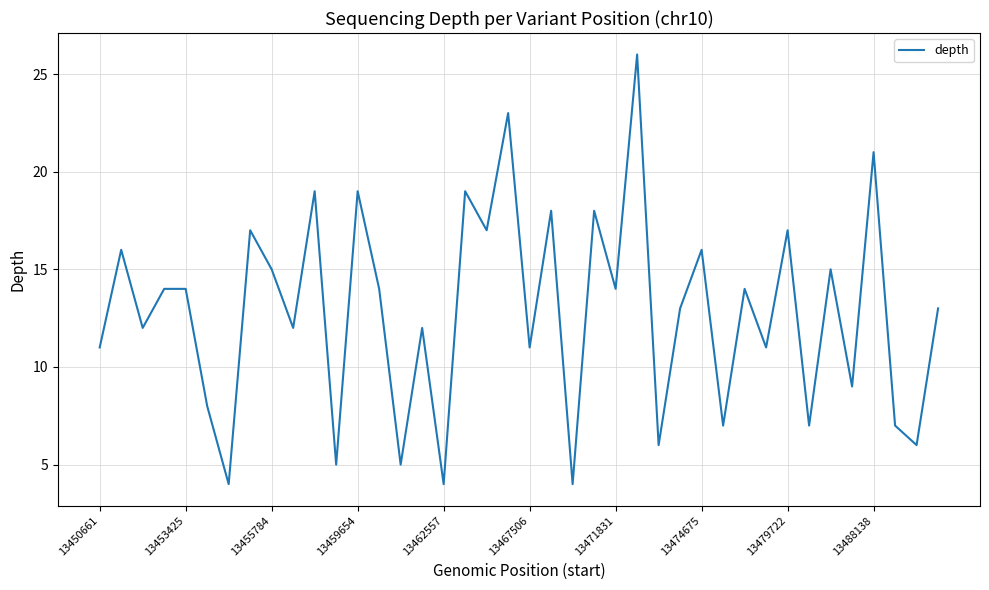

What is the greatest value displayed?

26